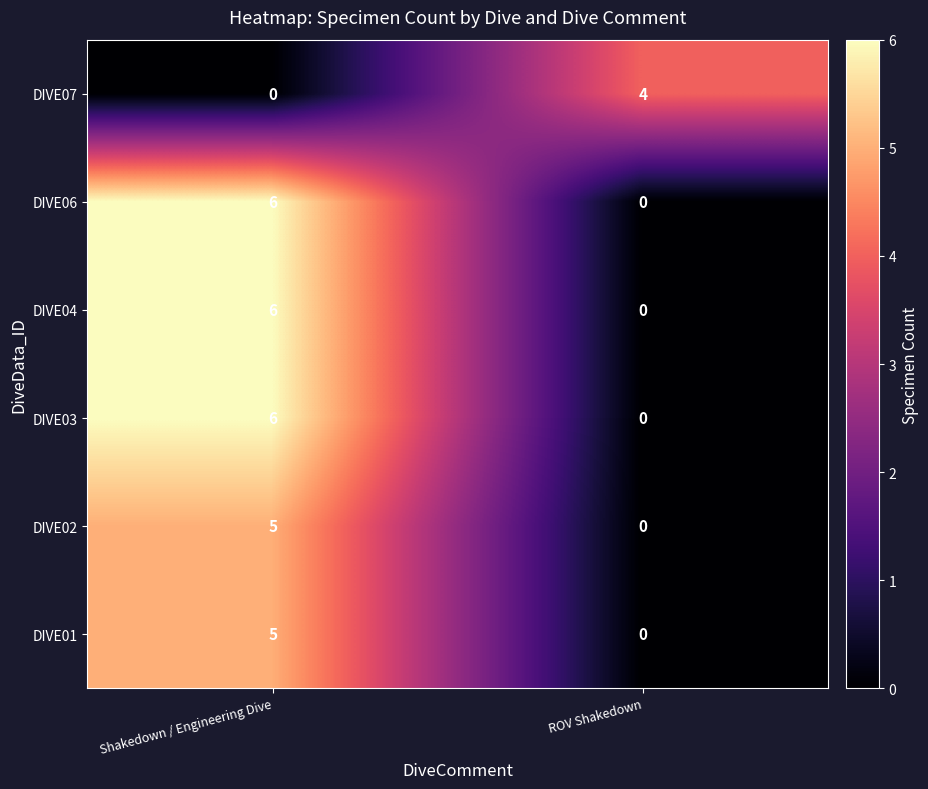

Reading right to left, transcribe all the data shown in this chart.

DIVE07: 4	0
DIVE06: 0	6
DIVE04: 0	6
DIVE03: 0	6
DIVE02: 0	5
DIVE01: 0	5